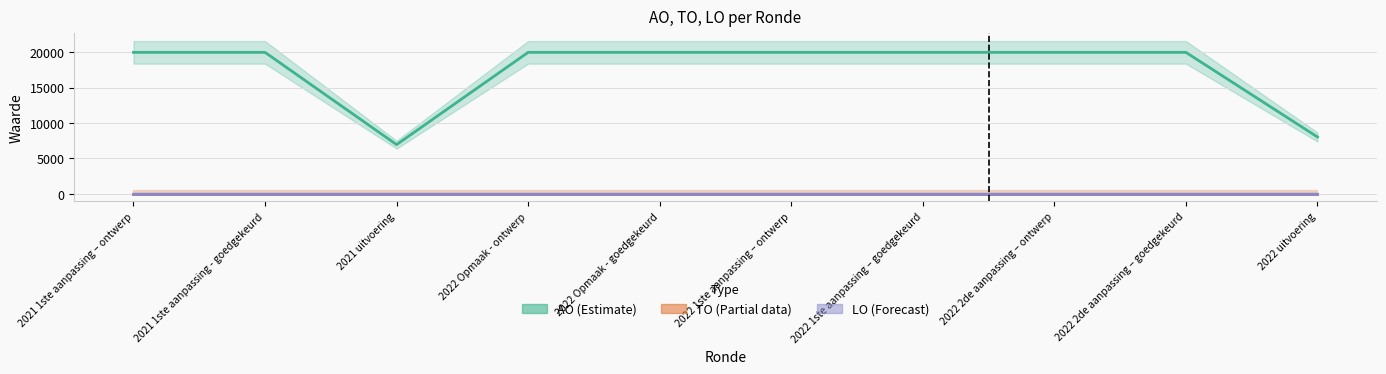

Which category has the highest value in the AO (Estimate) series?

2021 1ste aanpassing – ontwerp